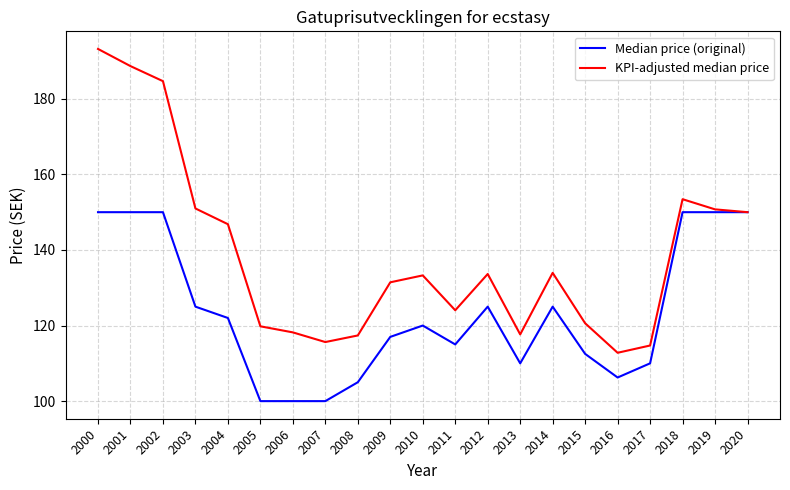

Is the value of KPI-adjusted median price at 2016 greater than the value of Median price (original) at 2006?

Yes